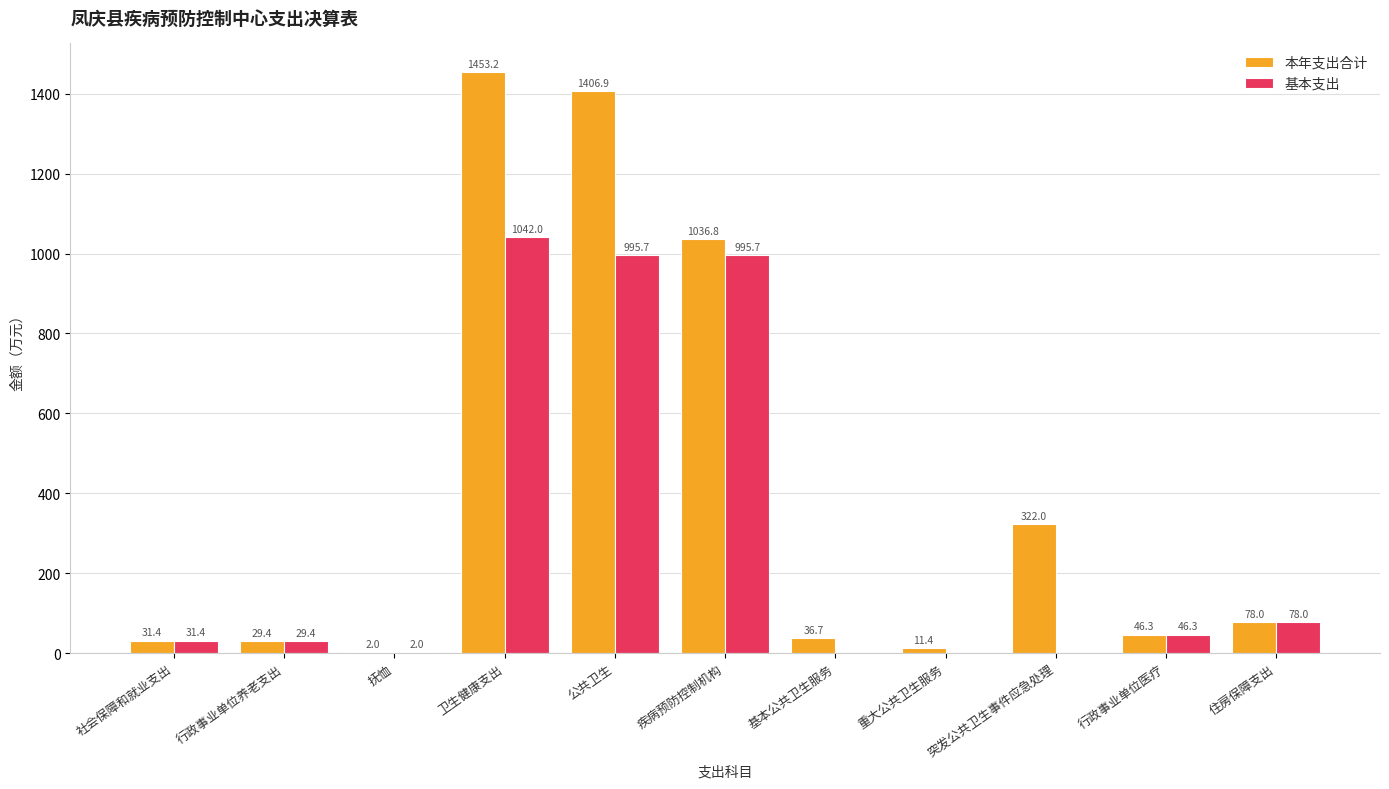

At which label is 本年支出合计 closest to 727?

疾病预防控制机构